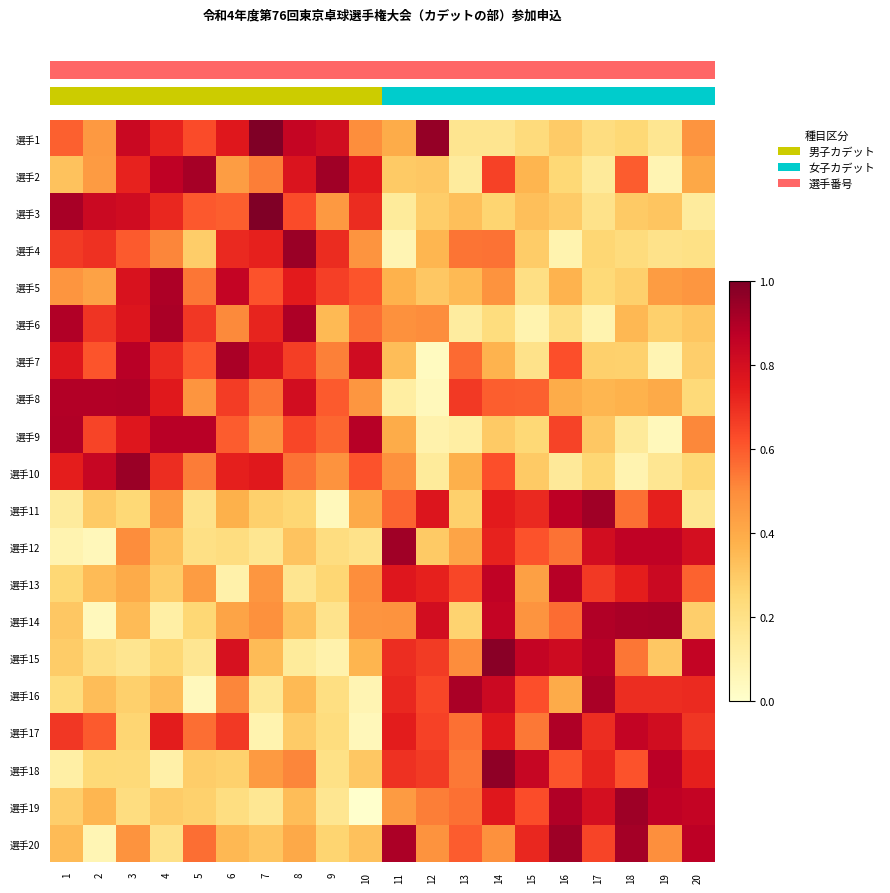

What is the spread (max minus min) of values at 7?

0.9